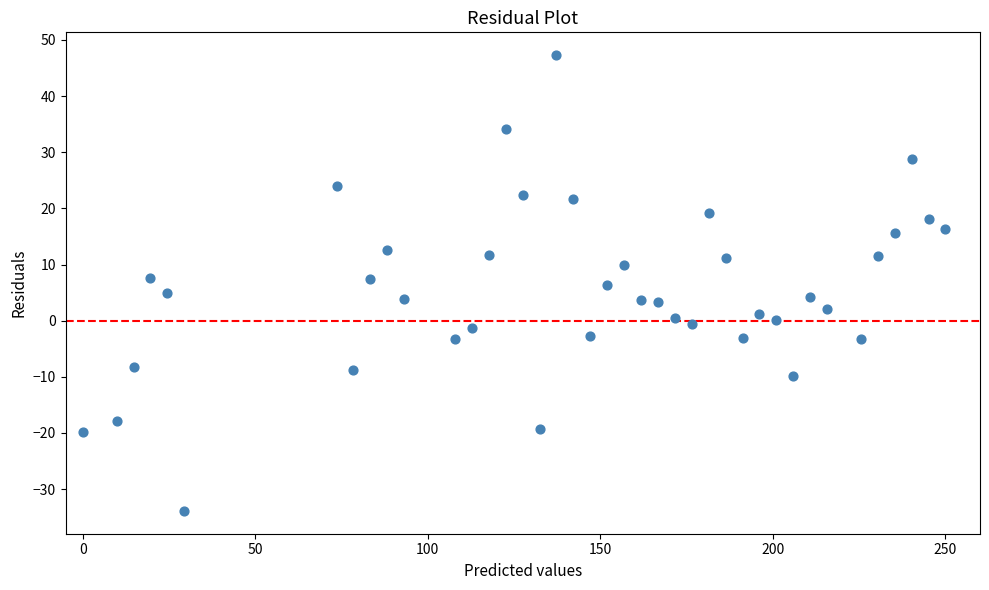

What is the range of X values (max minus min)?

250.0